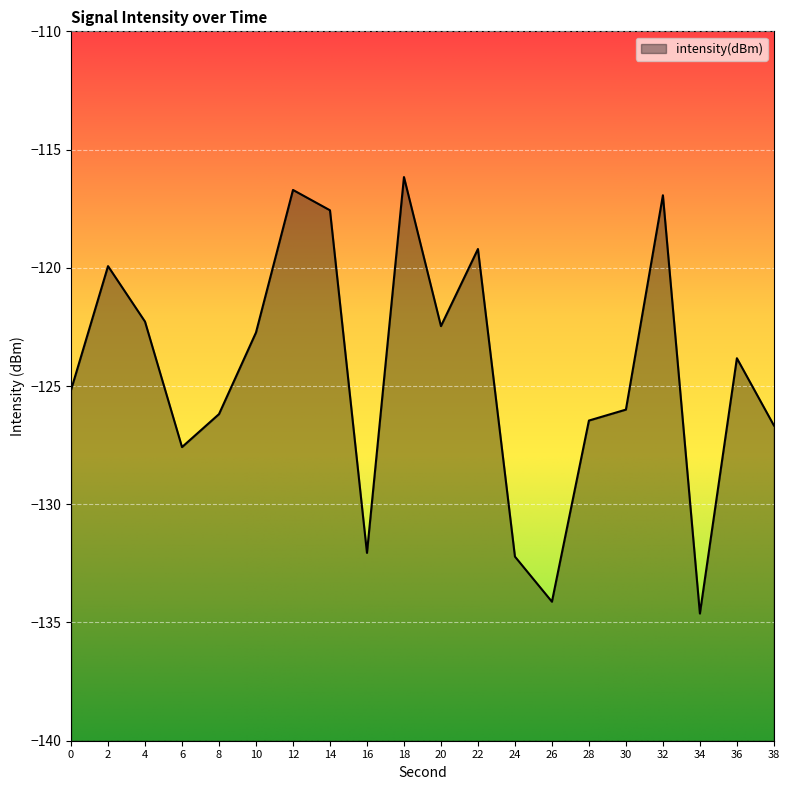

Reading right to left, what are all the values shown in this chart?

38=-126.7	36=-123.8	34=-134.6	32=-116.9	30=-126.0	28=-126.5	26=-134.1	24=-132.2	22=-119.2	20=-122.5	18=-116.2	16=-132.1	14=-117.6	12=-116.7	10=-122.7	8=-126.2	6=-127.6	4=-122.3	2=-119.9	0=-125.2